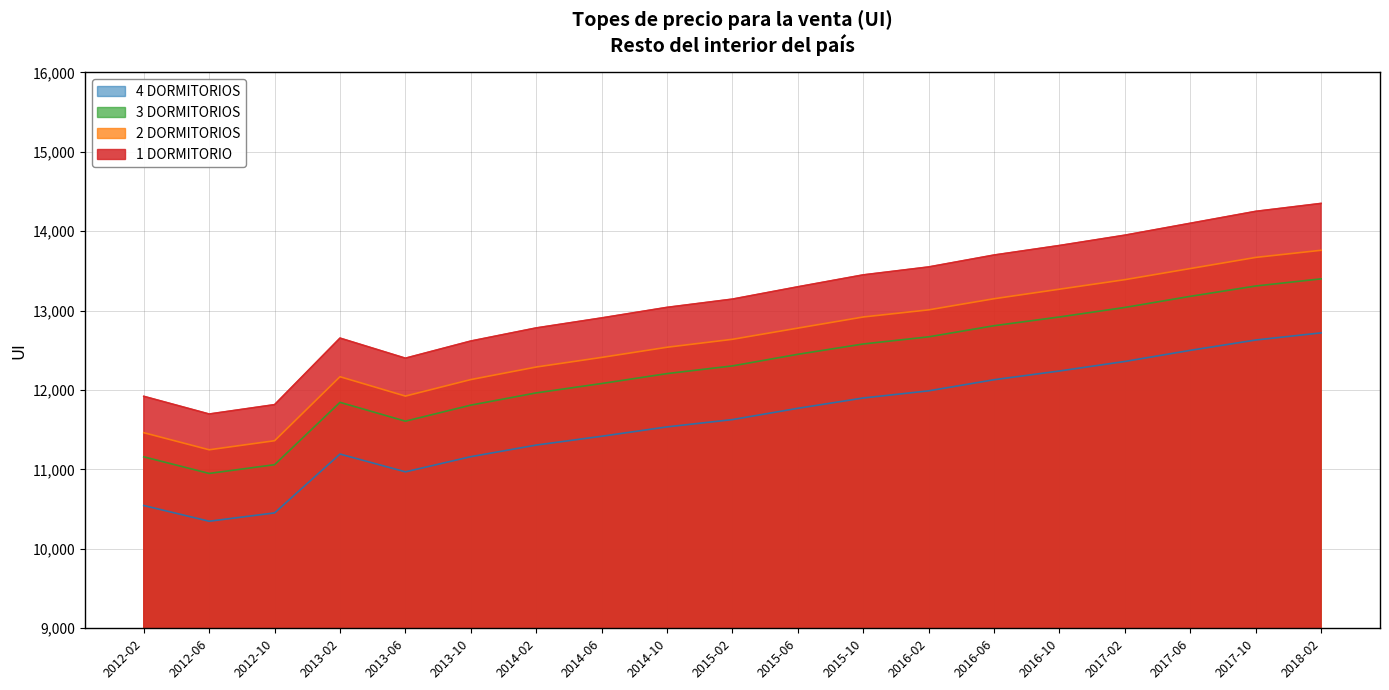

List the series in order of their peak value, lowest first.

4 DORMITORIOS, 3 DORMITORIOS, 2 DORMITORIOS, 1 DORMITORIO